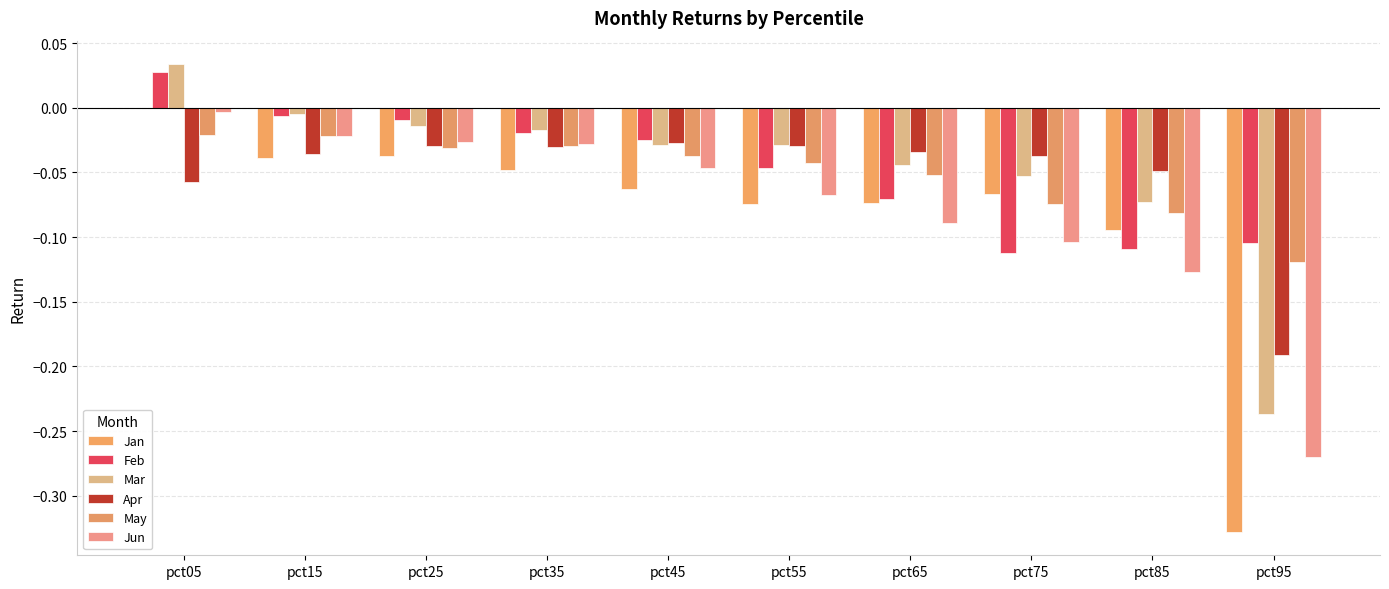

At which category is the sum across all series the highest?

pct05